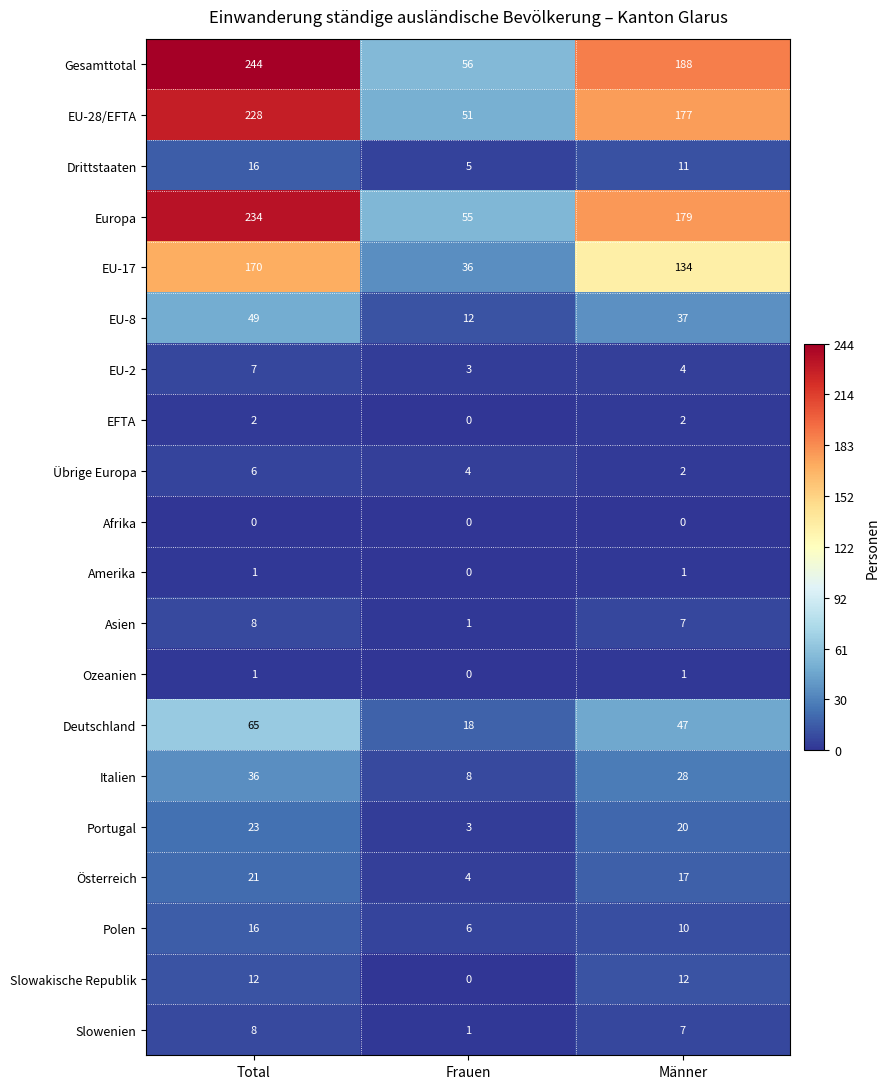

What is the difference between the EU-28/EFTA values at Total and Frauen?

177